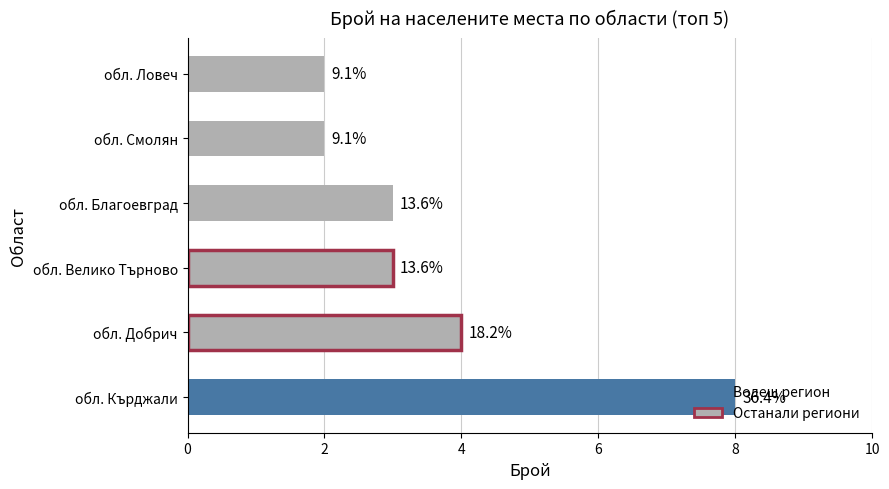

Are the bars horizontal?

Yes